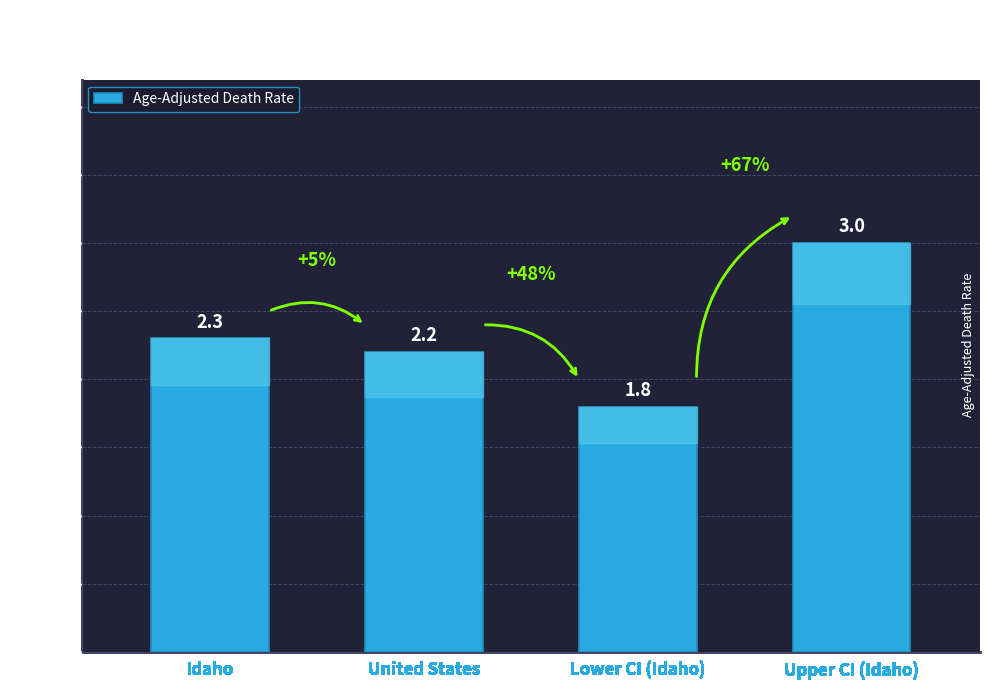

List the labels in order of value, smallest first.

Lower CI (Idaho), United States, Idaho, Upper CI (Idaho)